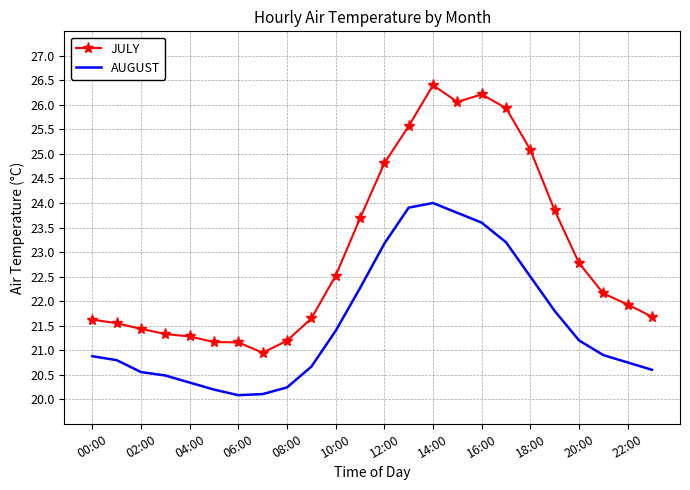

Rank the series by their average value, from highest to lowest.

JULY, AUGUST